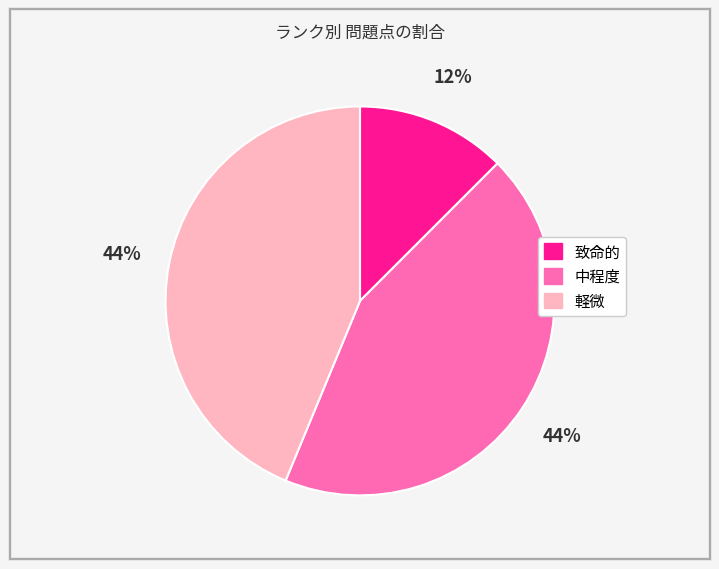

Does 軽微 account for over 50% of the chart?

No